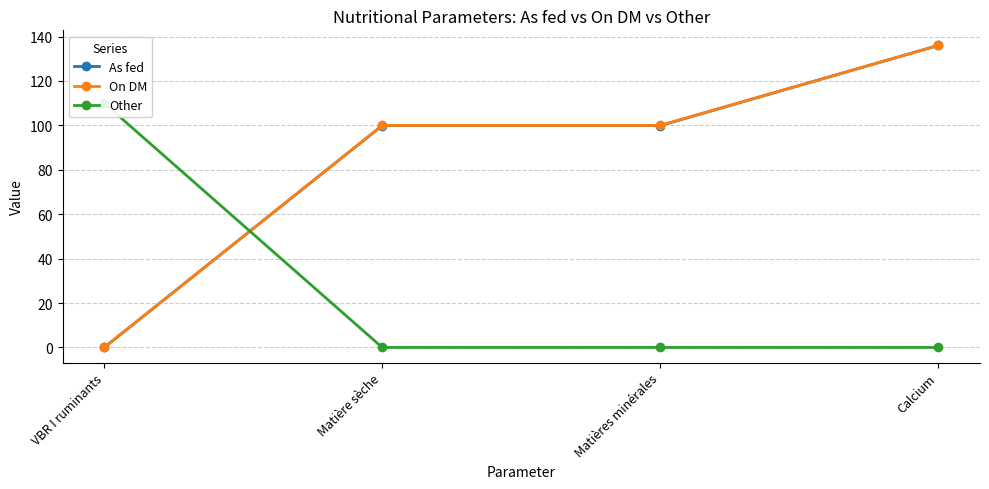

Which category has the highest value across all series?

Calcium